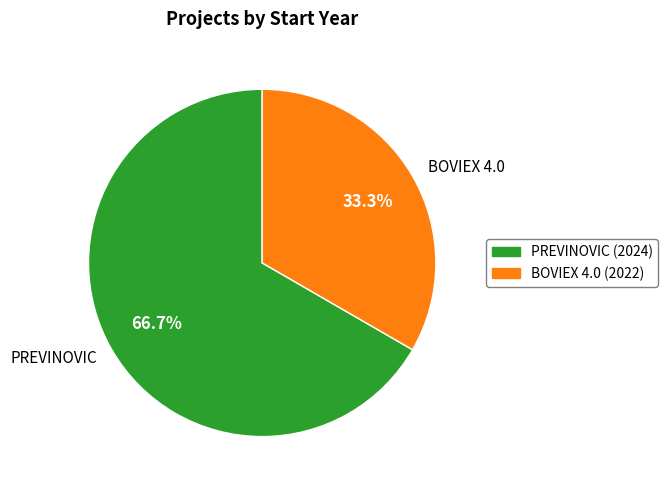

Between PREVINOVIC (2024) and BOVIEX 4.0 (2022), which is larger?

PREVINOVIC (2024)